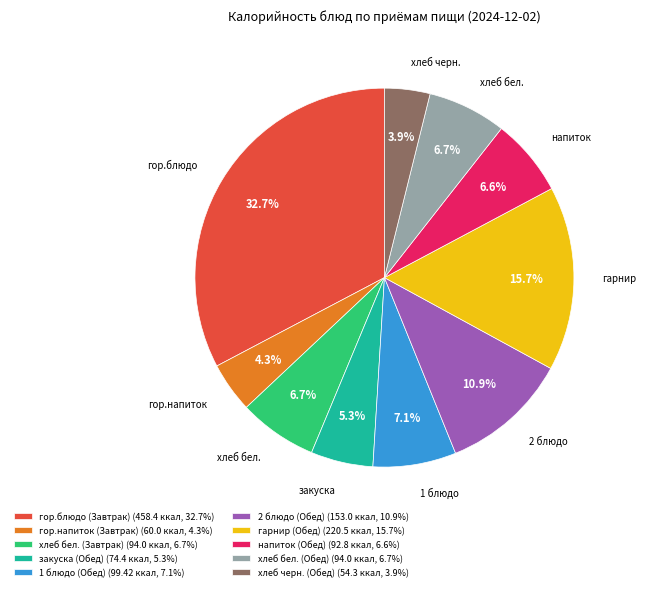

True or false: напиток (Обед) accounts for 7% of the total.

True